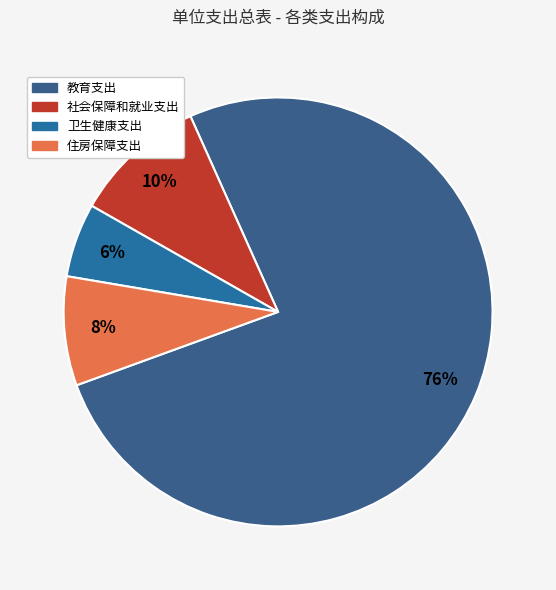

To the nearest percent, what portion does 社会保障和就业支出 represent?

10%